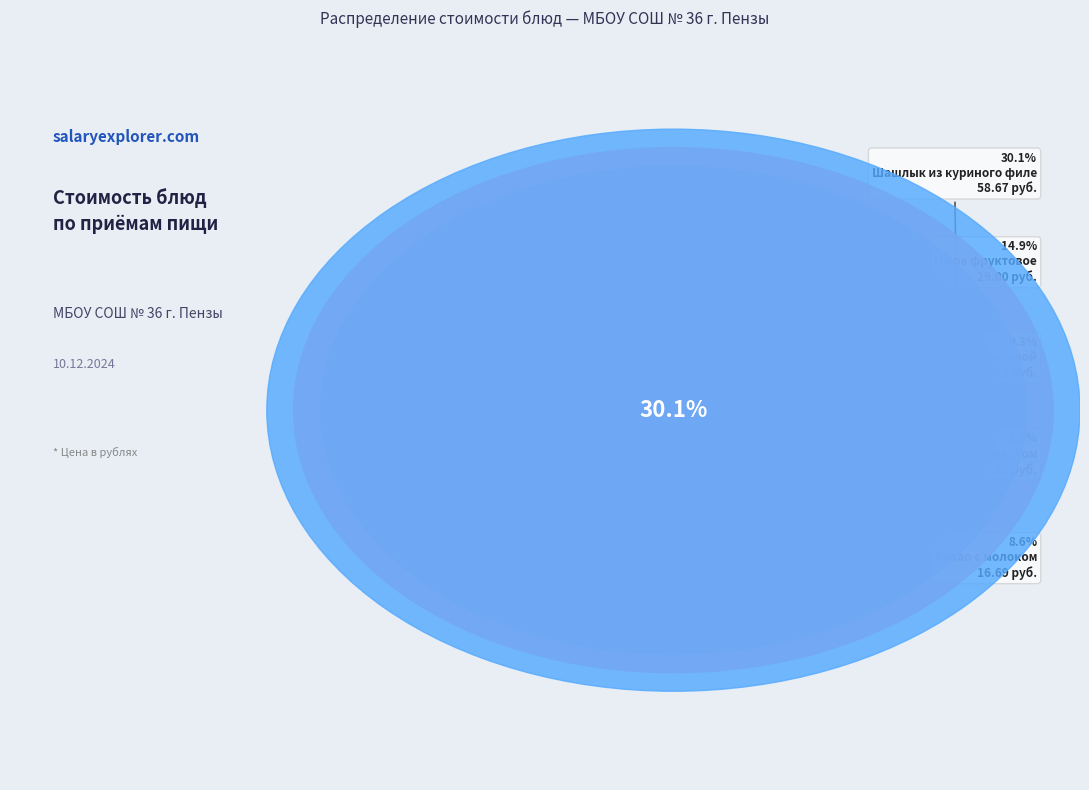

To the nearest percent, what is the combined percentage of Яйцо вареное and Макароны отварные?

14%